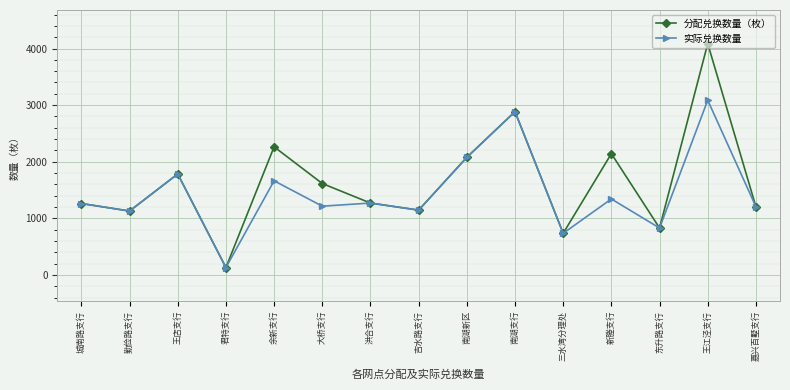

Between 大桥支行 and 嘉兴百墅支行, which series saw the biggest shift?

分配兑换数量（枚）